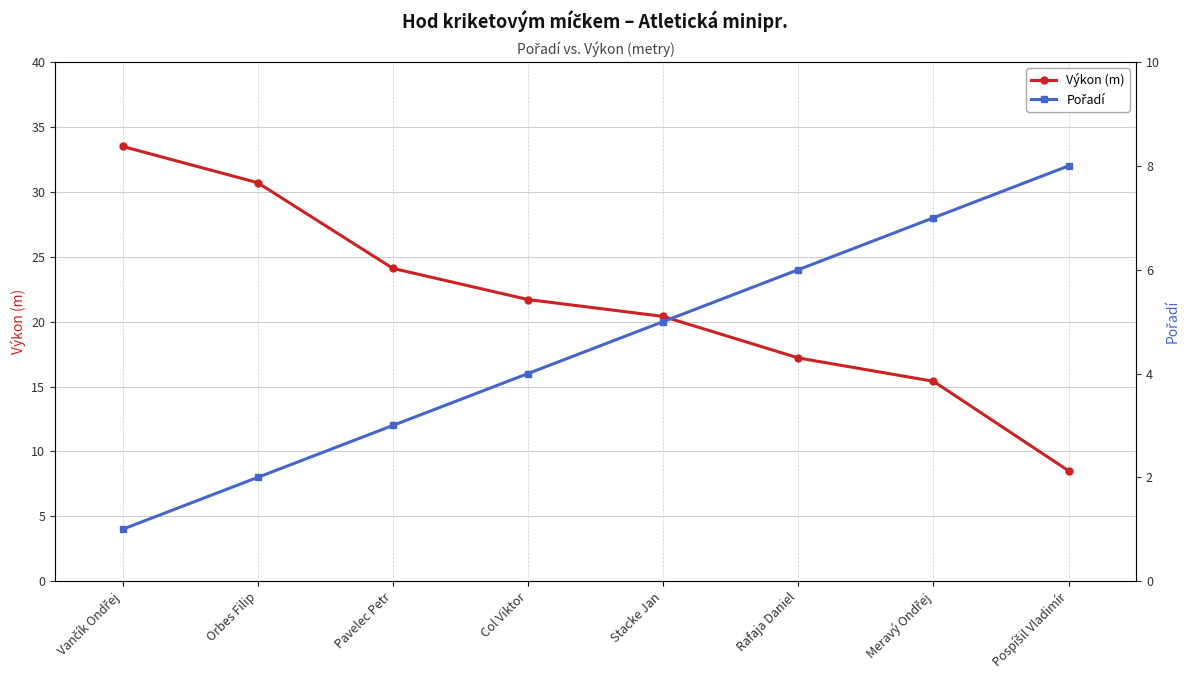

True or false: Pořadí and Výkon (m) intersect in this chart.

False